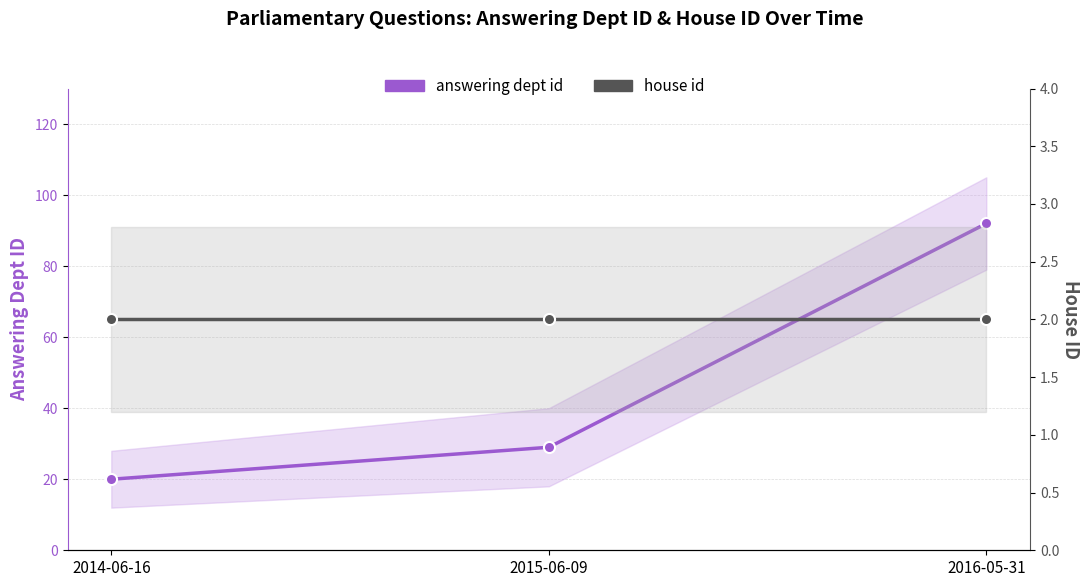

Rank the categories by answering dept id value from lowest to highest.

2014-06-16, 2015-06-09, 2016-05-31